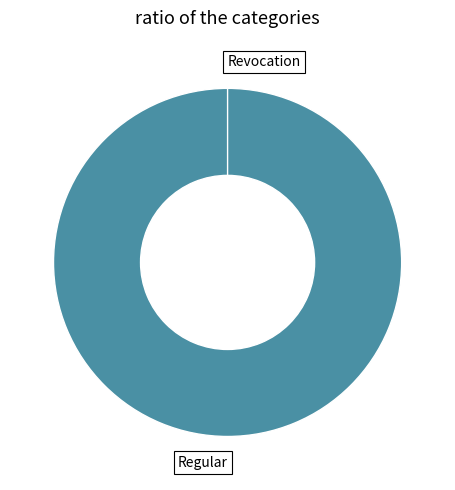

Combined, do Revocation and Regular account for over 50%?

Yes